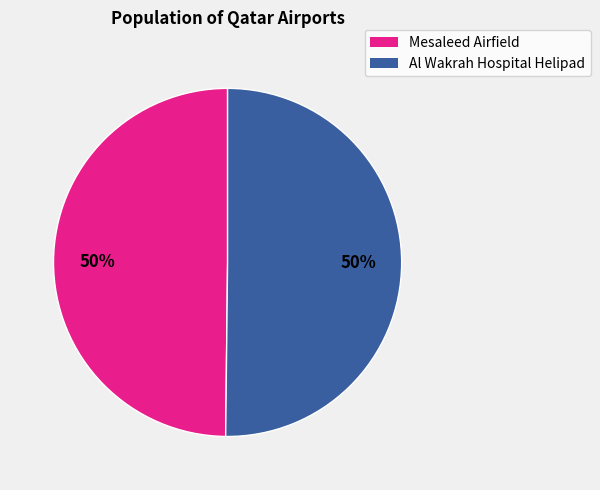

To the nearest percent, what is the average slice percentage?

50%